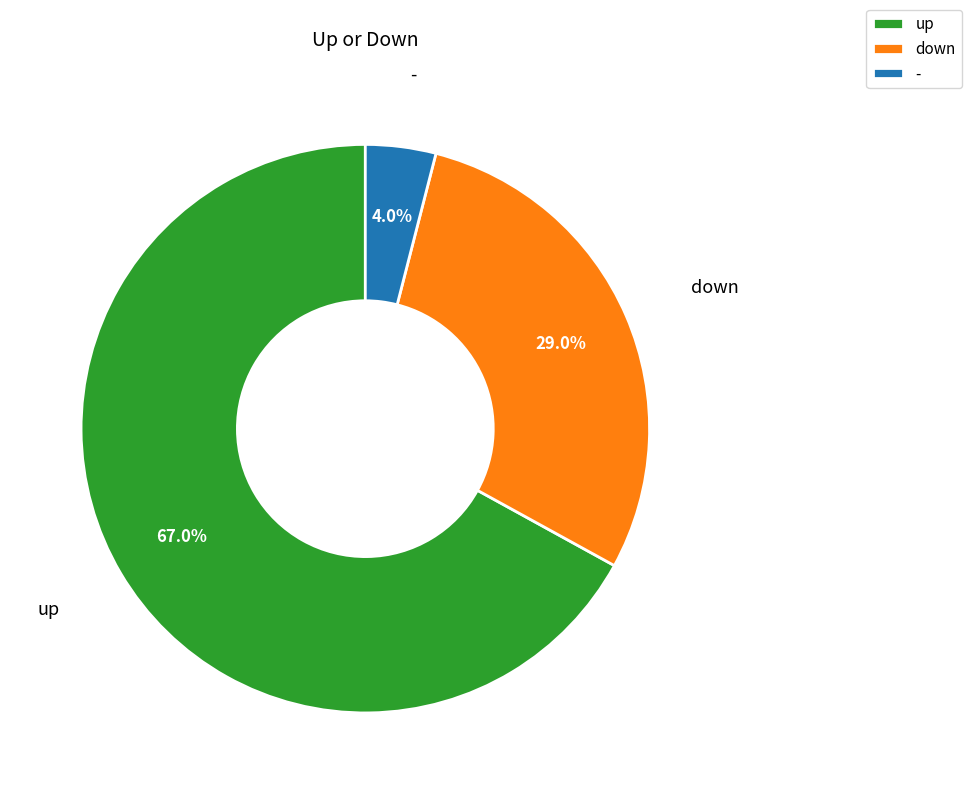

To the nearest percent, what is the difference between the up and down slice percentages?

38%